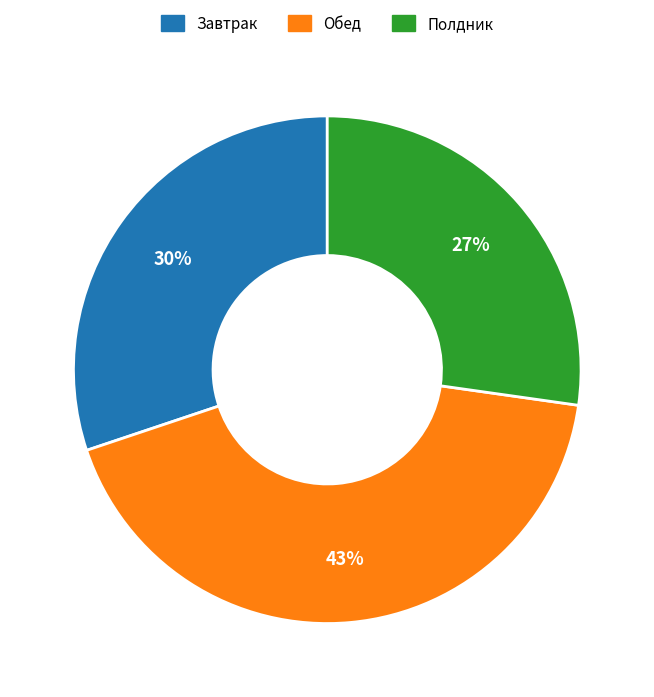

Which category has the biggest portion of the pie?

Обед